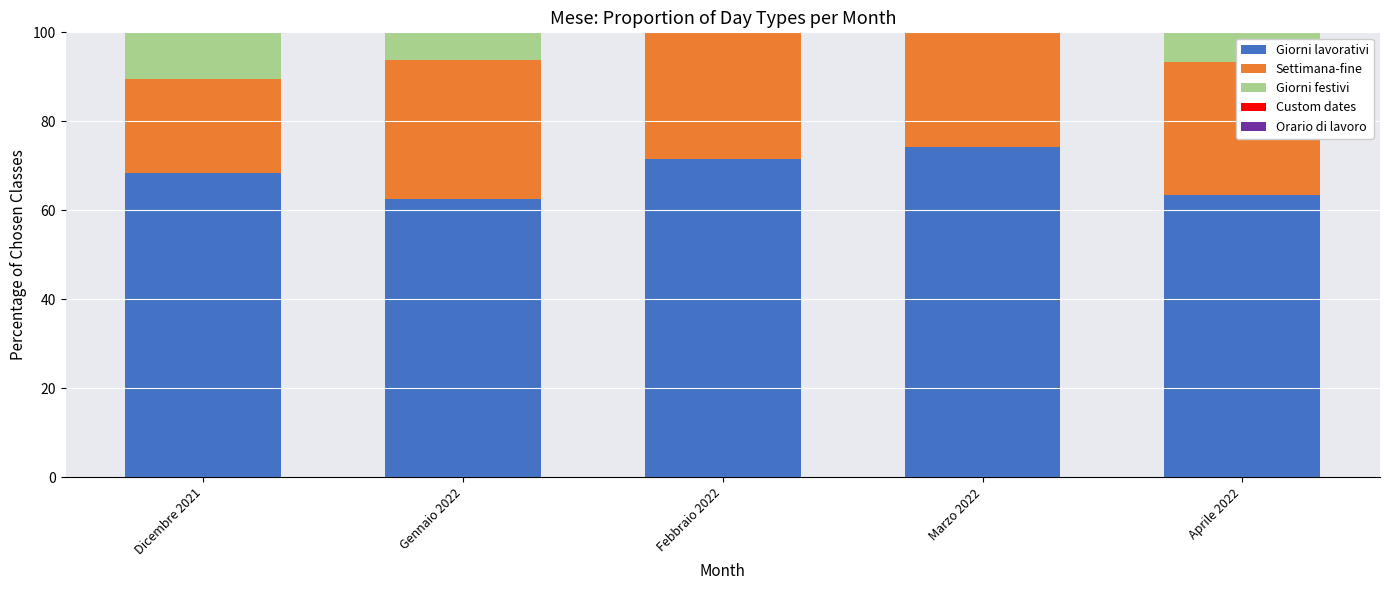

What is the highest value of the Giorni lavorativi series?

74.2